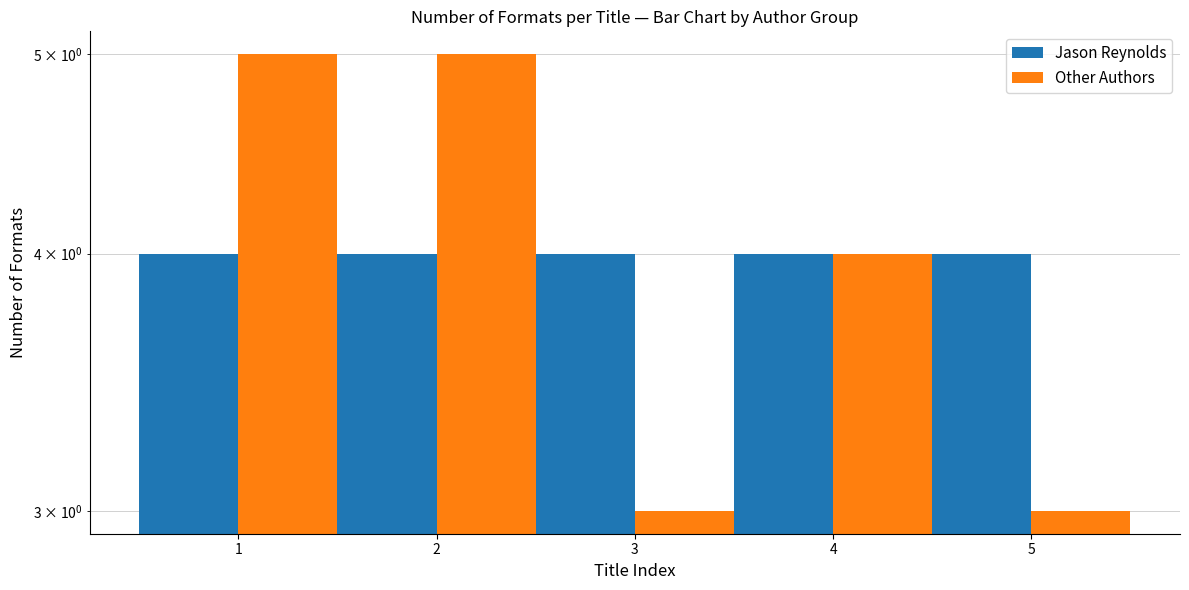

Which series has the largest range (max minus min)?

Other Authors